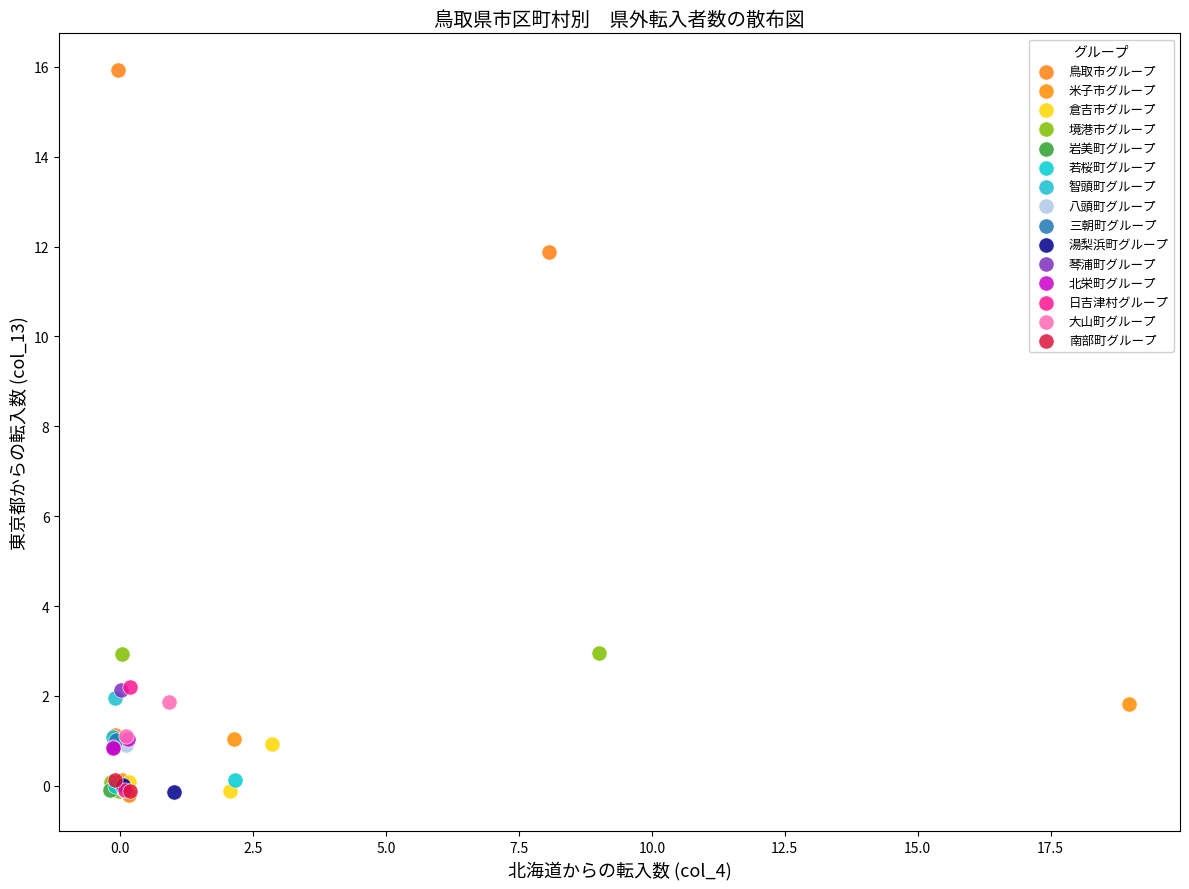

What are all the series names shown in the legend?

鳥取市グループ, 米子市グループ, 倉吉市グループ, 境港市グループ, 岩美町グループ, 若桜町グループ, 智頭町グループ, 八頭町グループ, 三朝町グループ, 湯梨浜町グループ, 琴浦町グループ, 北栄町グループ, 日吉津村グループ, 大山町グループ, 南部町グループ